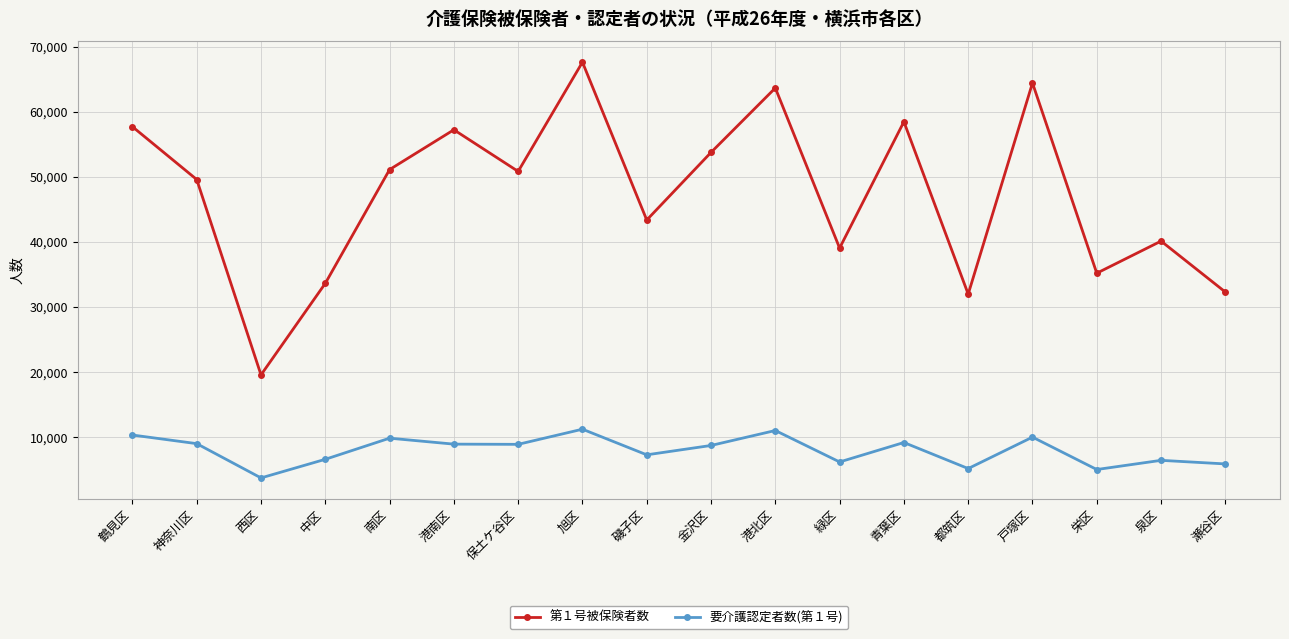

What is the difference between the second highest and second lowest values in the 第１号被保険者数 series?

32449